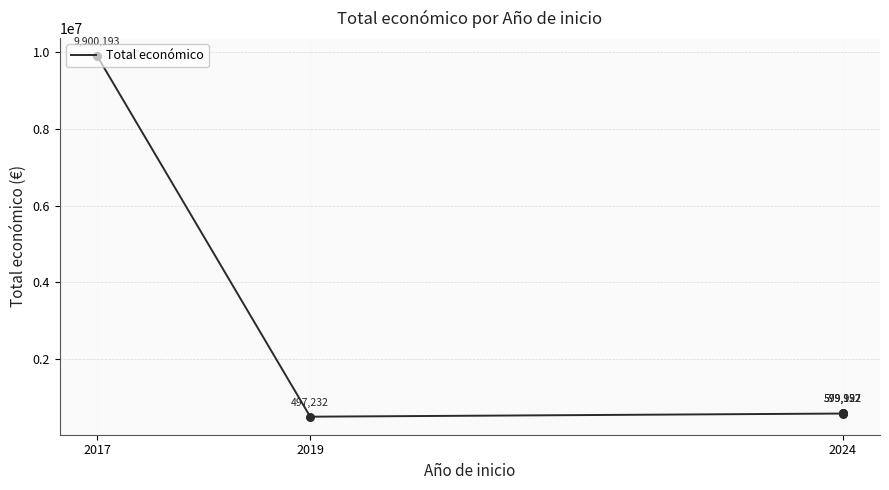

What is the change in value from 3 to 4?

+65